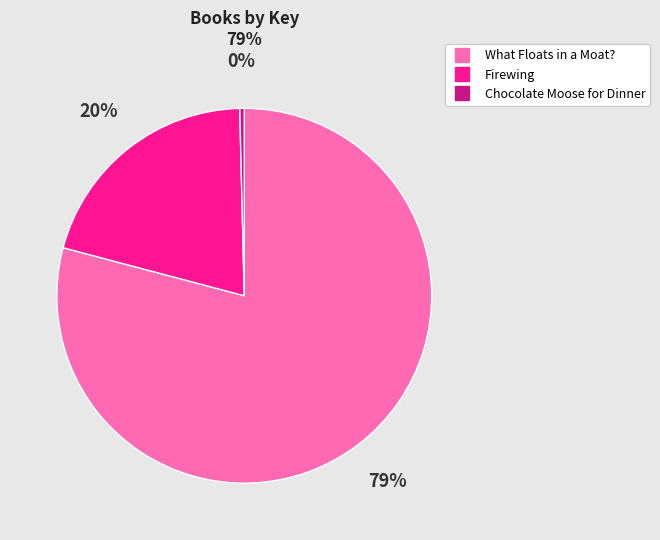

What percentage is the Firewing slice, to the nearest percent?

20%